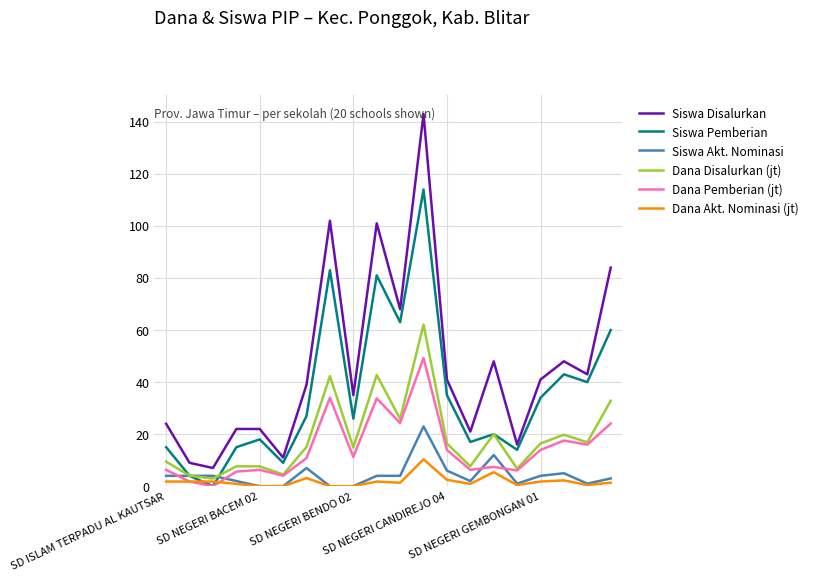

True or false: Dana Pemberian (jt) has more than 1 points higher than both neighbors.

True